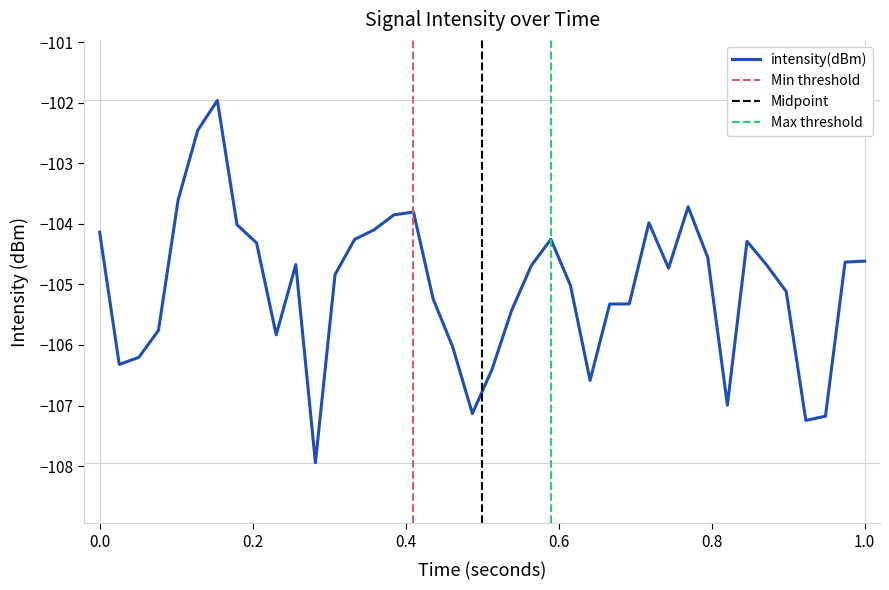

How many data points does each series have?

40